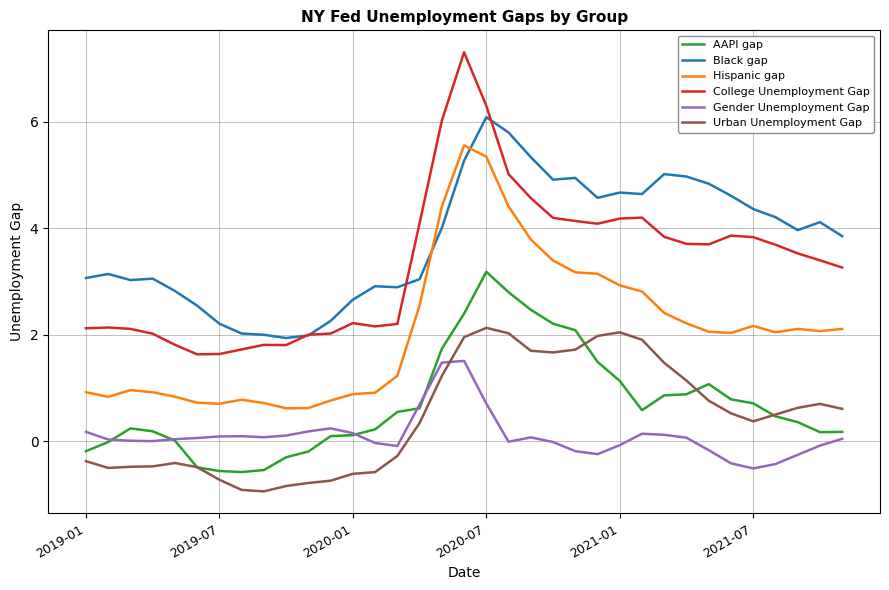

True or false: College Unemployment Gap and AAPI gap cross at least once.

False